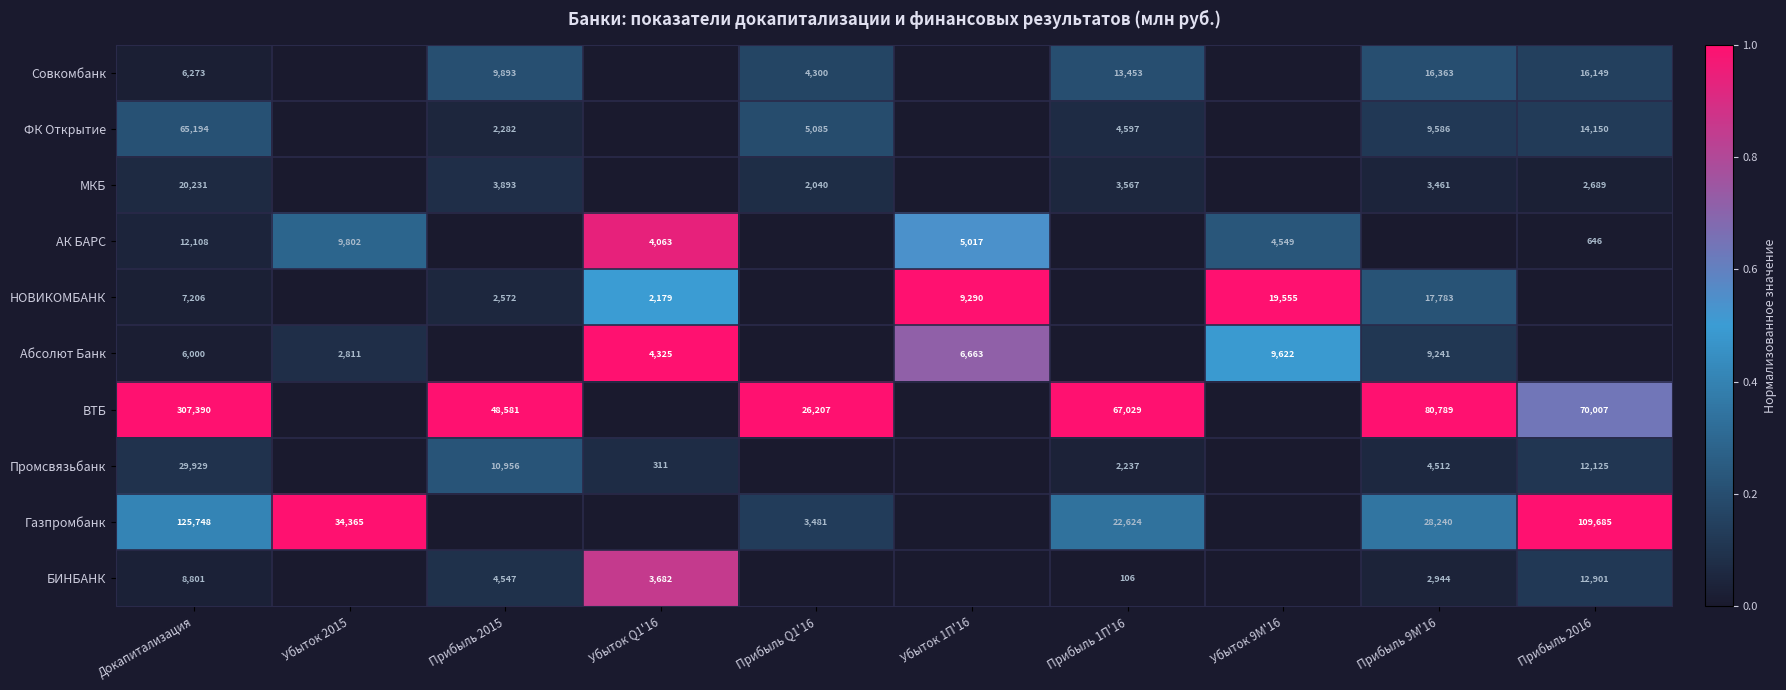

The Абсолют Банк series shows 6012 at Прибыль 9М'16. True or false?

False